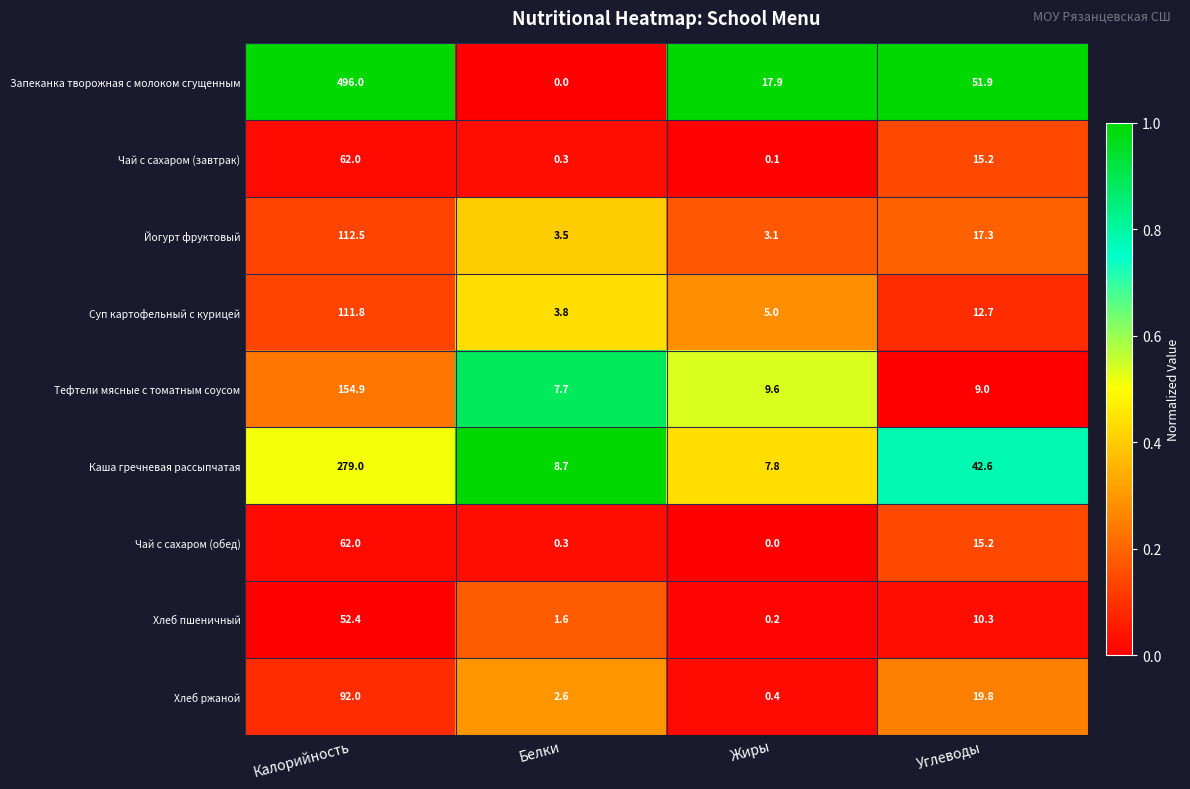

What is the difference between the highest and lowest values at Углеводы?

42.9